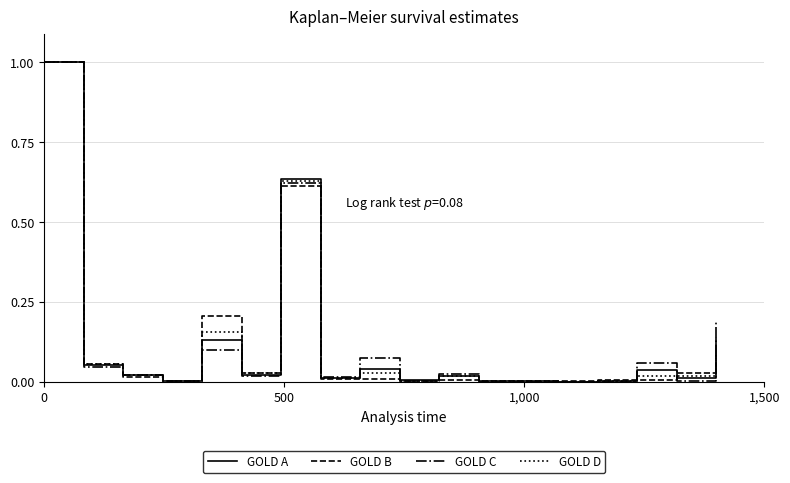

Does the chart have visible grid lines?

Yes